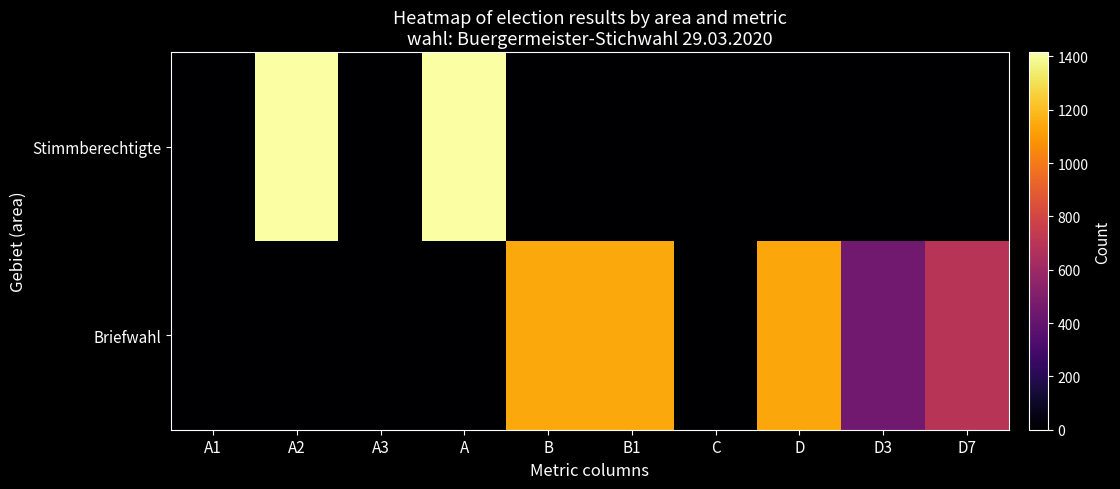

Which series has the largest total across all categories?

Briefwahl